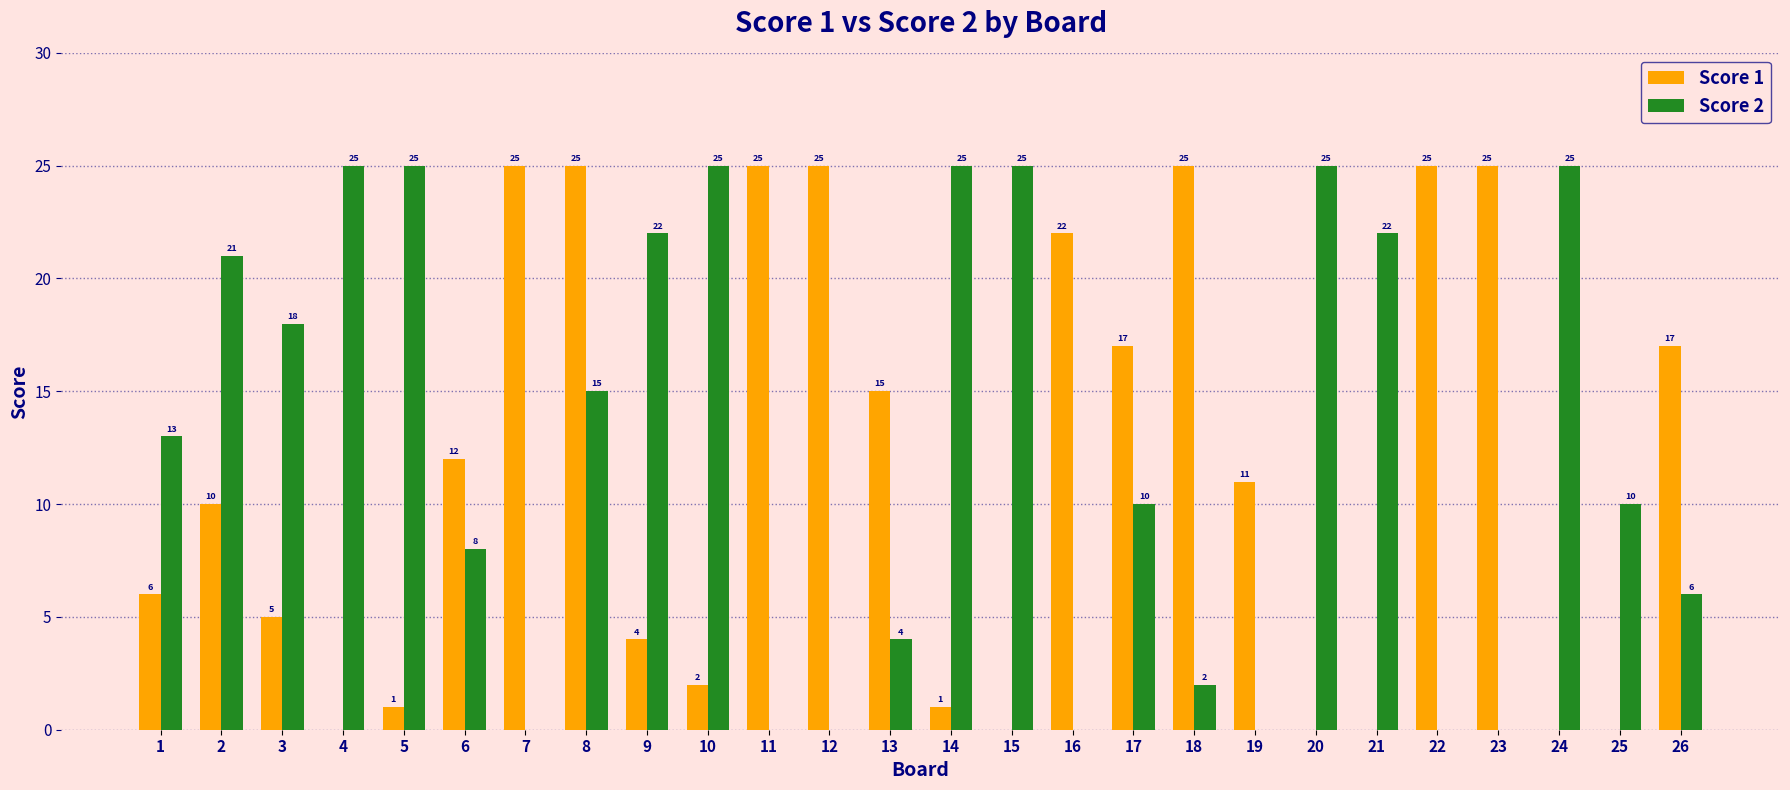

Reading left to right, what are all the values shown in this chart?

Score 1: 1=6	2=10	3=5	4=0	5=1	6=12	7=25	8=25	9=4	10=2	11=25	12=25	13=15	14=1	15=0	16=22	17=17	18=25	19=11	20=0	21=0	22=25	23=25	24=0	25=0	26=17
Score 2: 1=13	2=21	3=18	4=25	5=25	6=8	7=0	8=15	9=22	10=25	11=0	12=0	13=4	14=25	15=25	16=0	17=10	18=2	19=0	20=25	21=22	22=0	23=0	24=25	25=10	26=6